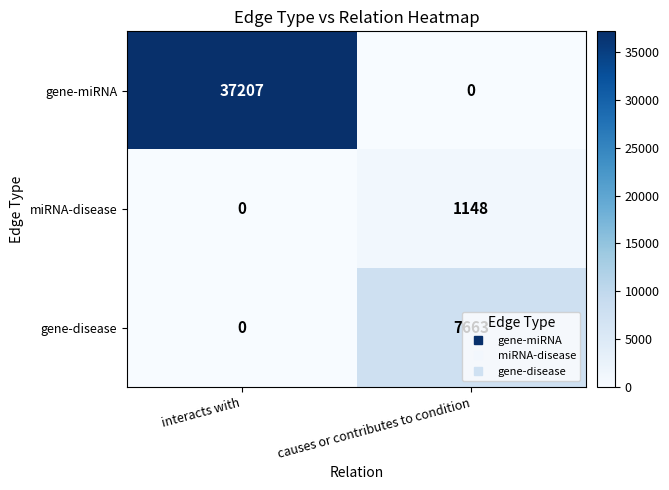

What is the difference between the highest and lowest values at interacts with?

37207